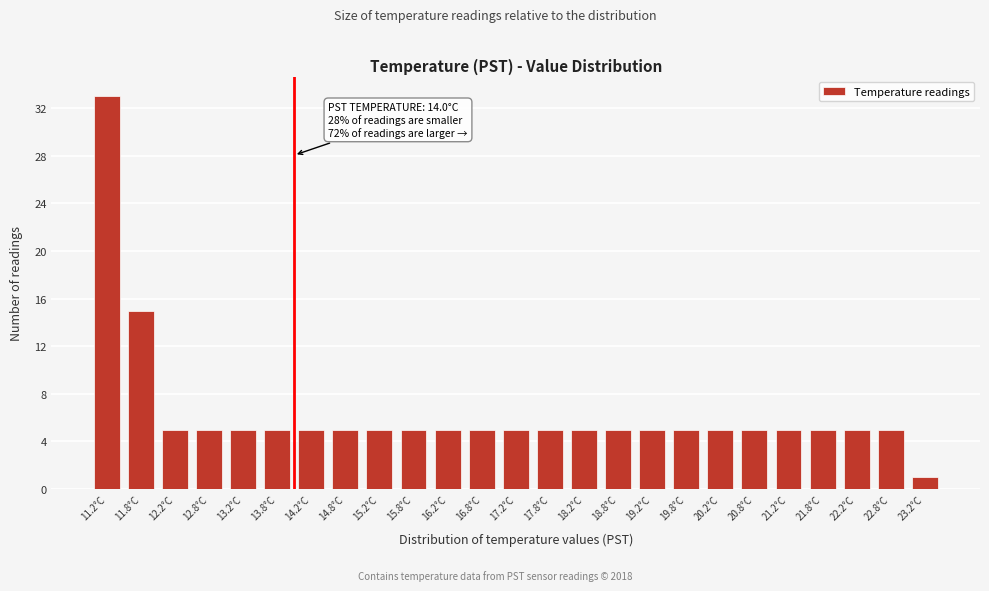

Which range on the x-axis has the tallest bar?

11.0 to 11.5